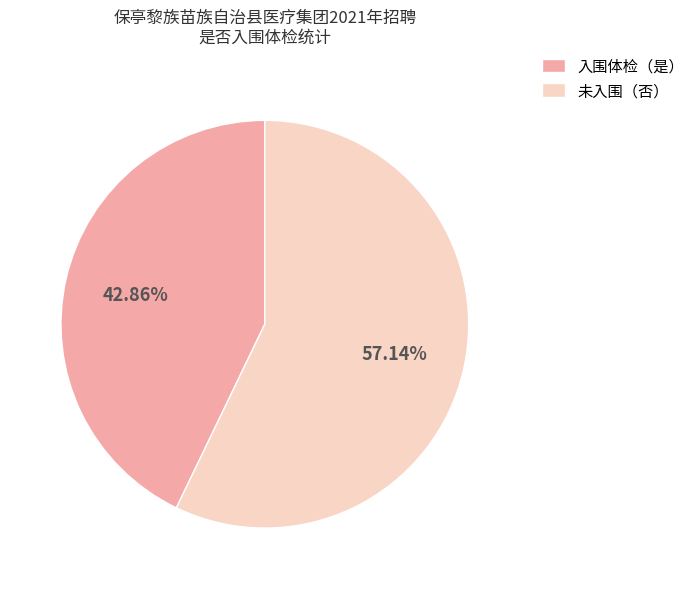

Does any single category account for the majority?

Yes